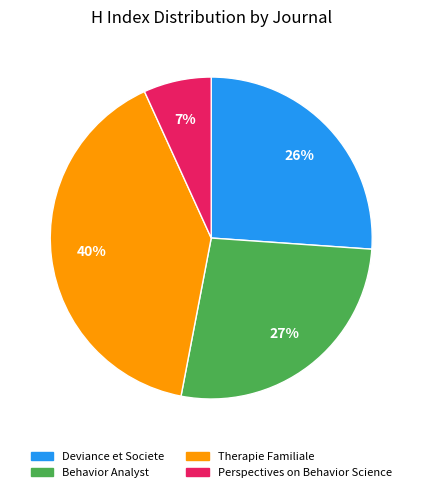

Is it true that Behavior Analyst is 41% of the pie?

False